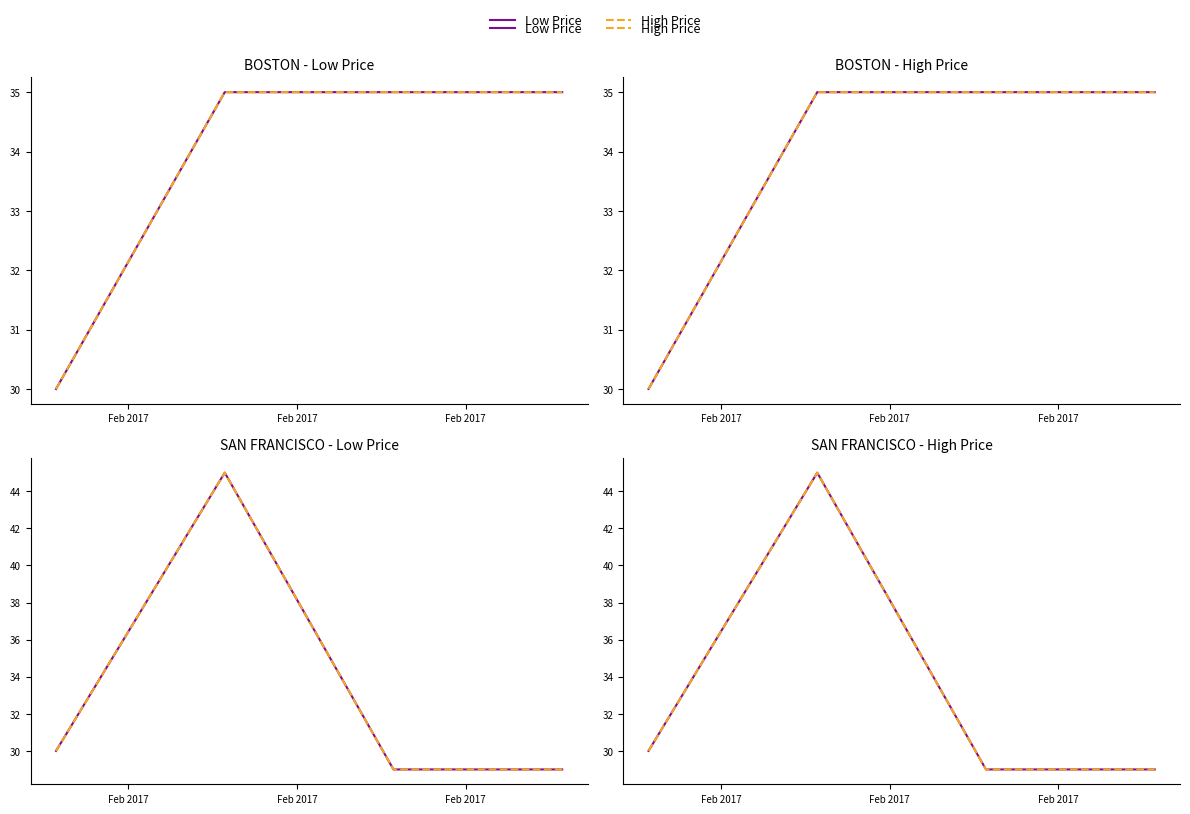

What is the maximum value for High Price?

45